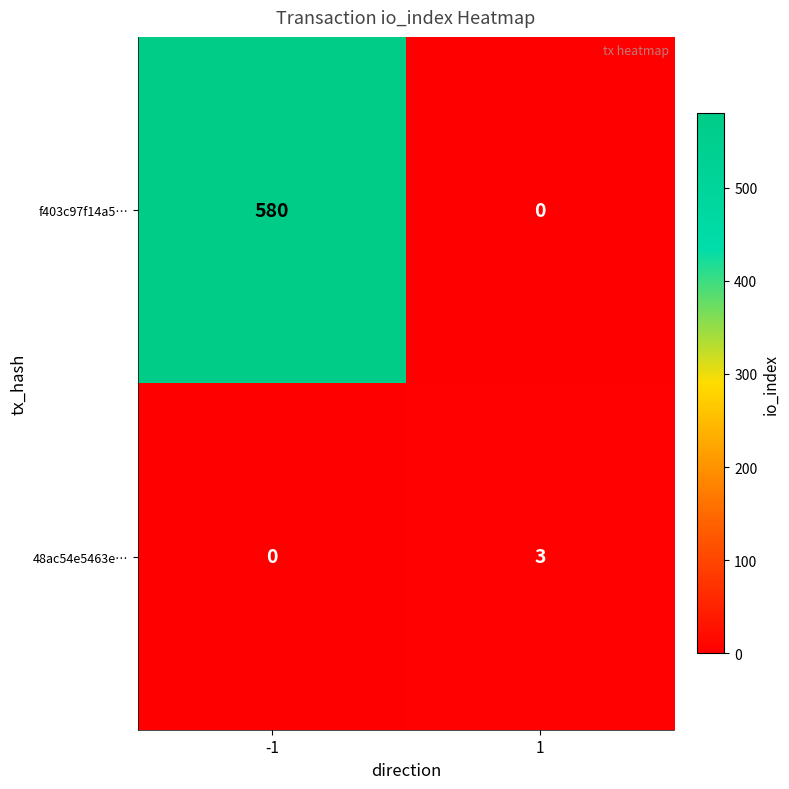

Is it true that f403c97f14a5… equals 580 at -1?

True